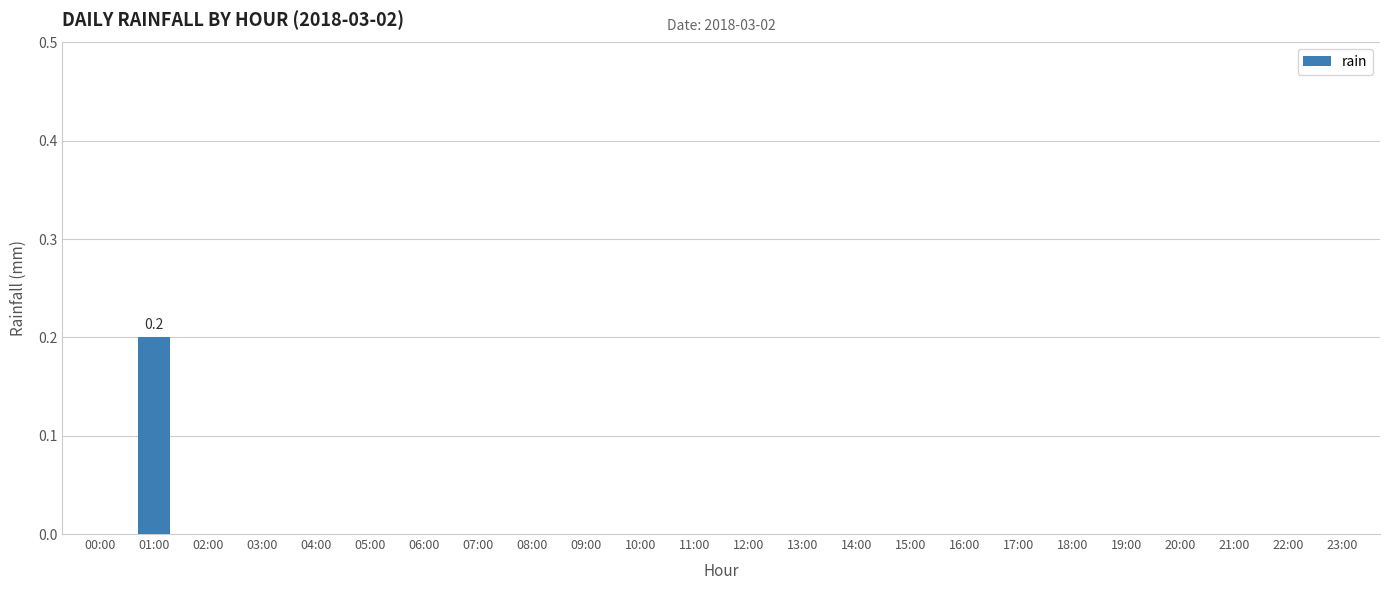

What is the maximum value shown in the chart?

0.2